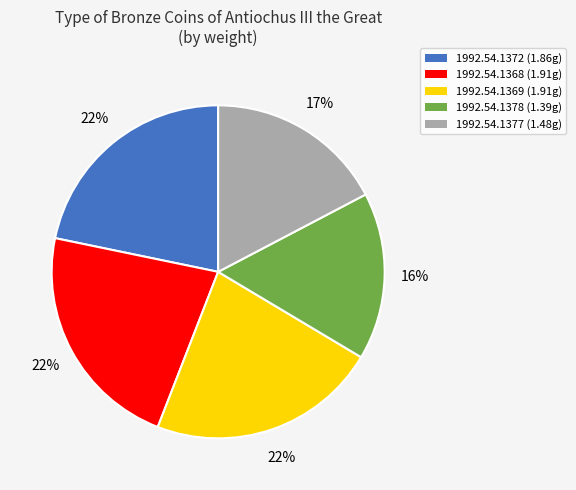

How many segments does this pie chart have?

5